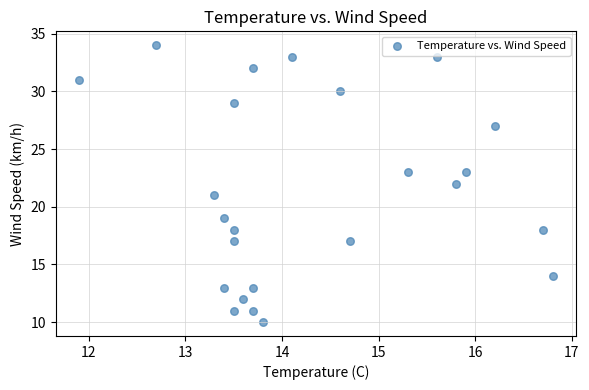

What is the range of Y values (max minus min)?

24